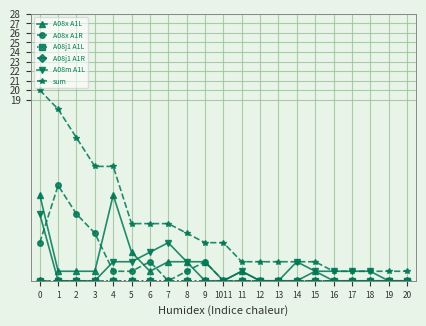

True or false: A08x A1L and sum cross at least once.

False